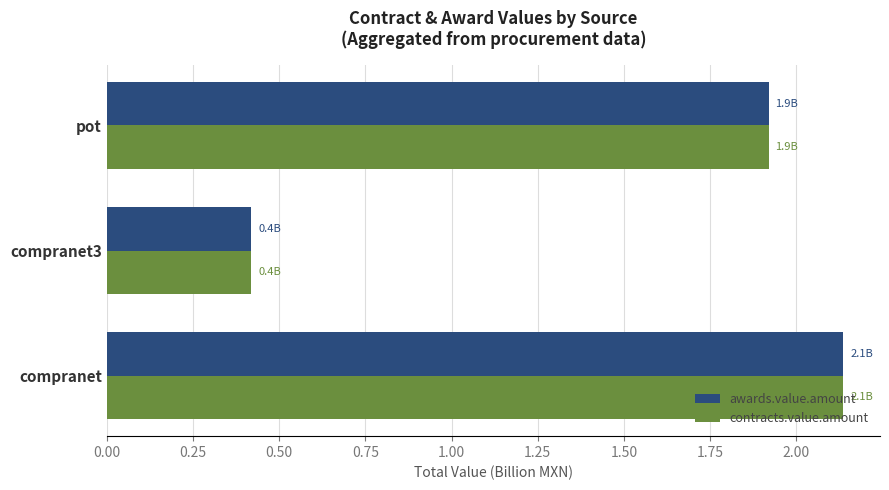

At which category is the sum across all series the highest?

compranet